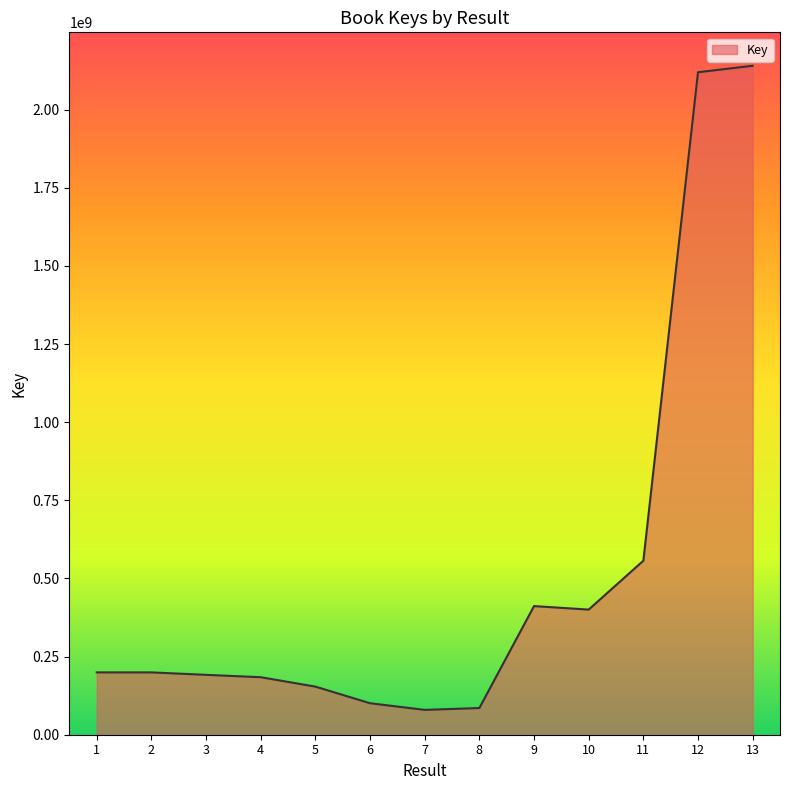

What is the sum of all values?

6823456053